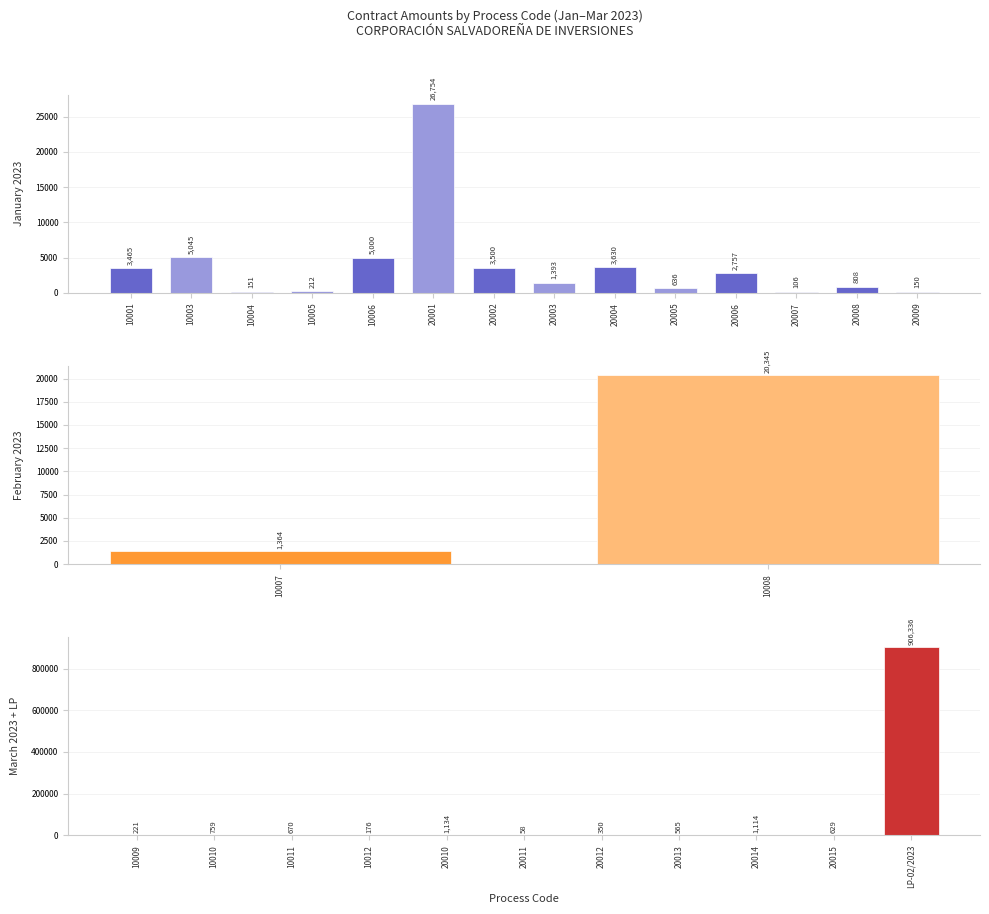

List the labels in order of value, smallest first.

20011, 20007, 20009, 10004, 10012, 10005, 10009, 20012, 20013, 20015, 20005, 10011, 10010, 20008, 20014, 20010, 10007, 20003, 20006, 10001, 20002, 20004, 10006, 10003, 10008, 20001, LP-02/2023